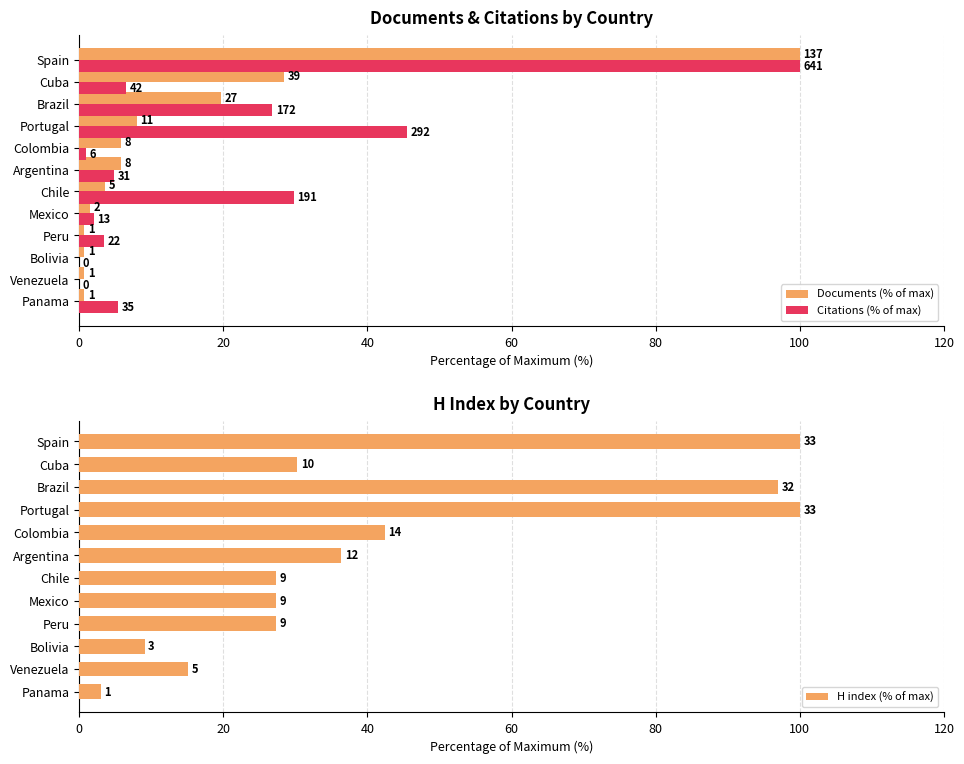

Is the value of H index (% of max) at Chile greater than the value of Citations (% of max) at Chile?

No